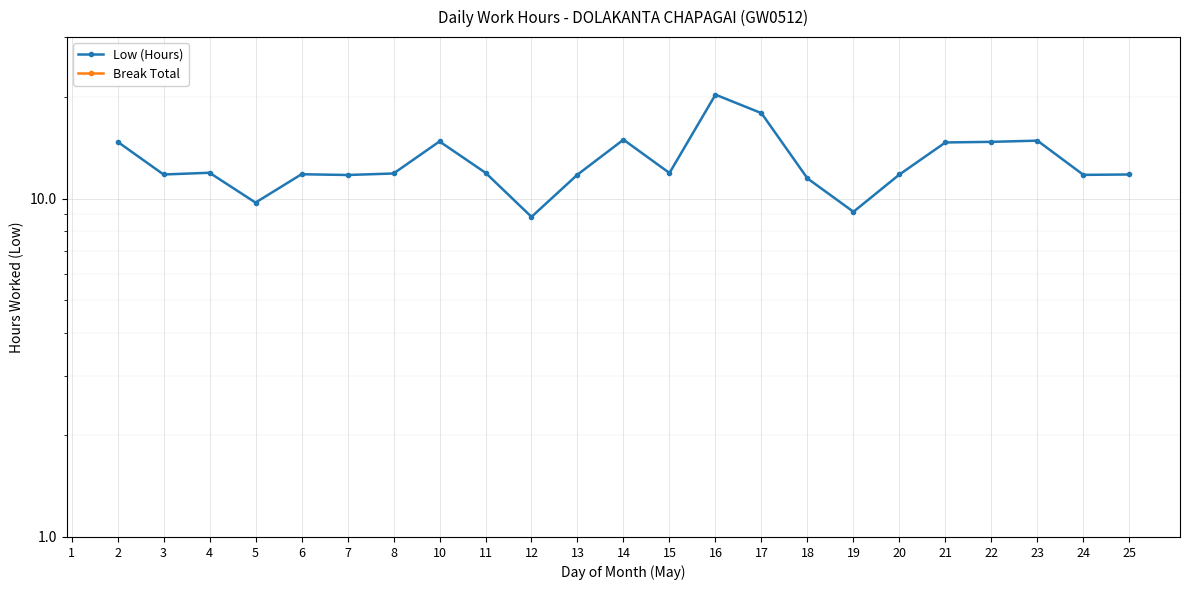

Where is the first local minimum for Low (Hours)?

3